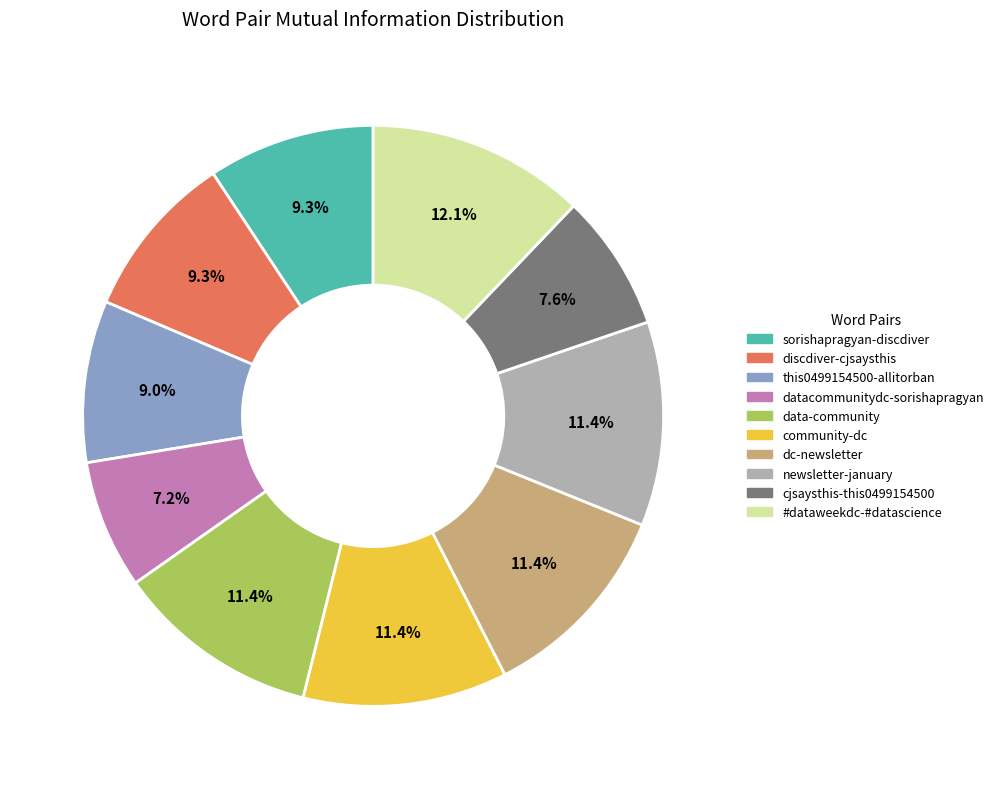

To the nearest percent, what percentage of the pie is dc-newsletter?

11%